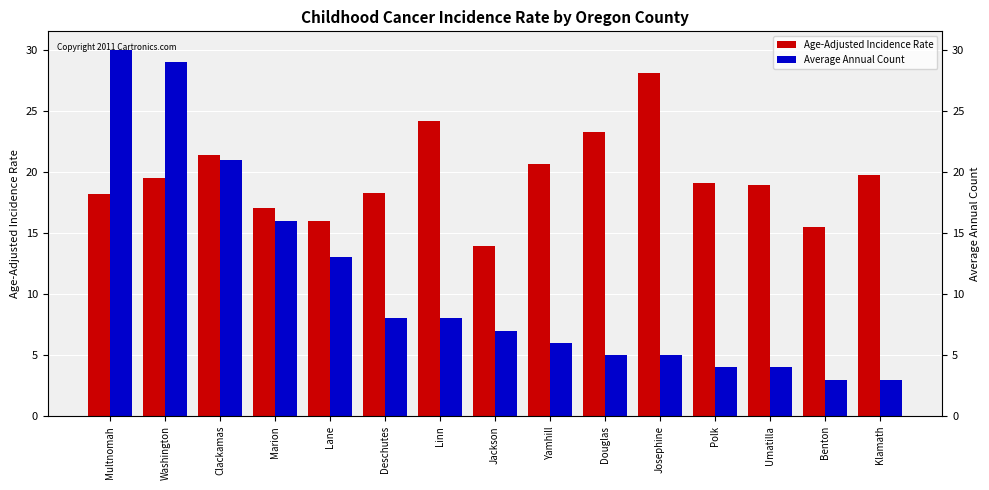

What is the average value of the Age-Adjusted Incidence Rate series?

19.6